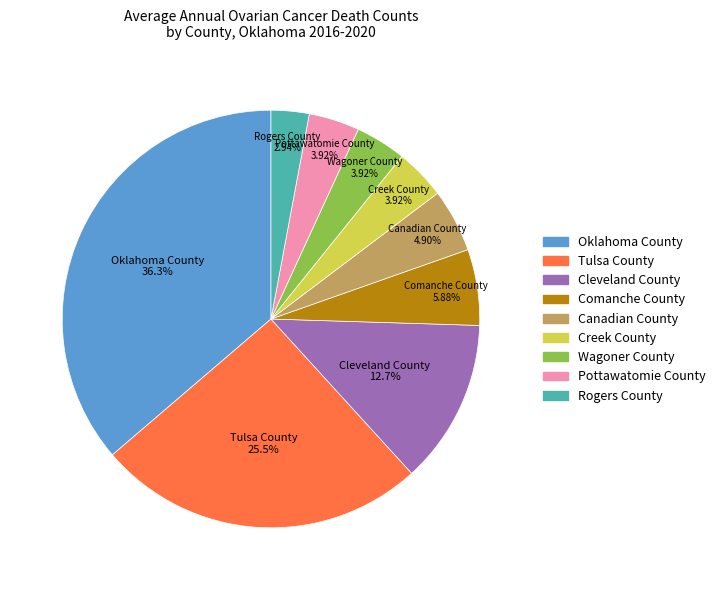

Which category has the smallest portion of the pie?

Rogers County